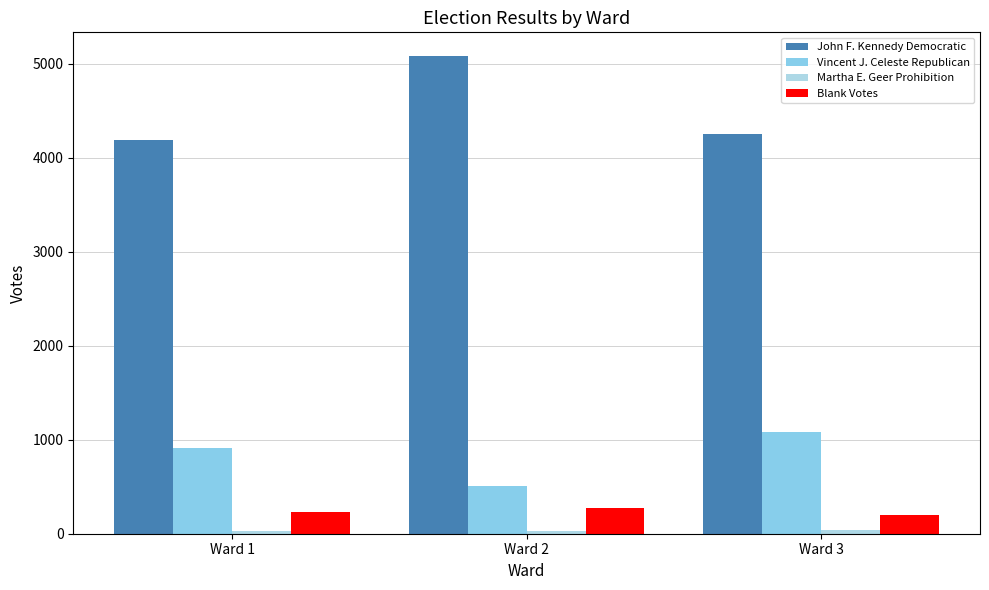

Rank the series by their maximum value, from lowest to highest.

Martha E. Geer Prohibition, Blank Votes, Vincent J. Celeste Republican, John F. Kennedy Democratic